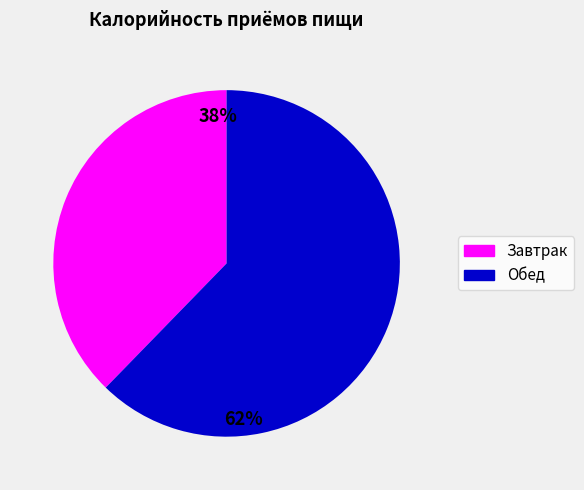

How many segments does this pie chart have?

2